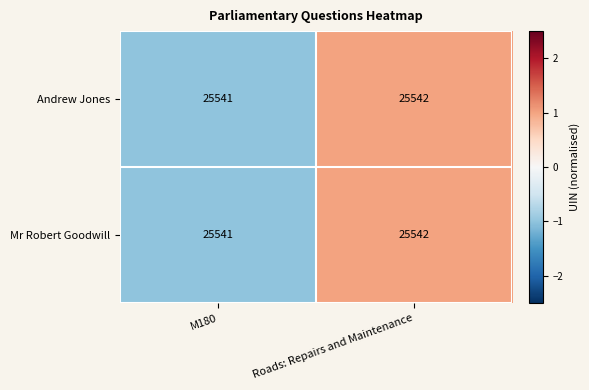

Reading left to right, what are all the values shown in this chart?

Andrew Jones: M180=25541	Roads: Repairs and Maintenance=25542
Mr Robert Goodwill: M180=25541	Roads: Repairs and Maintenance=25542